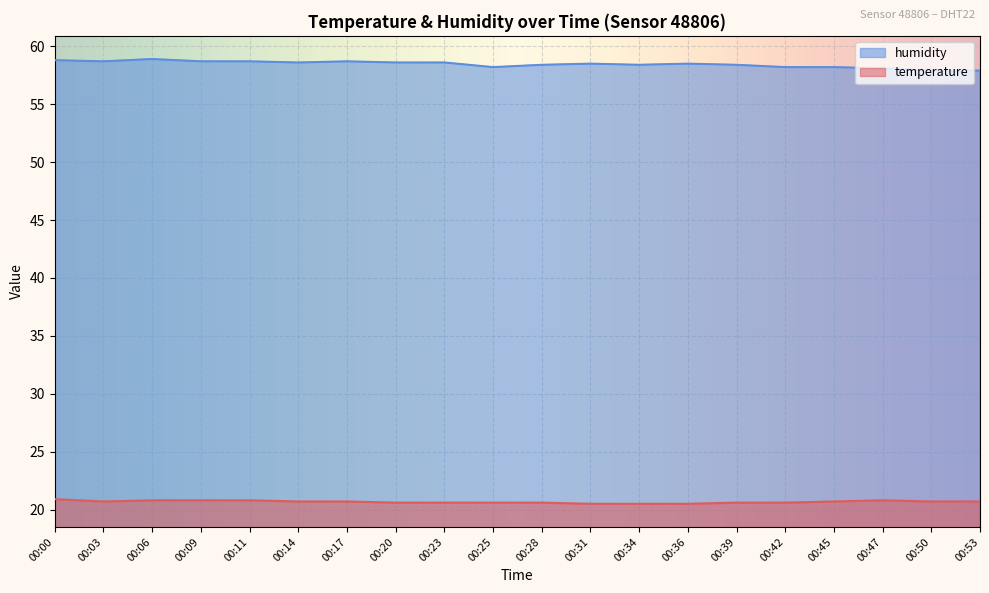

Is it true that humidity equals 58.4 at 00:28?

True